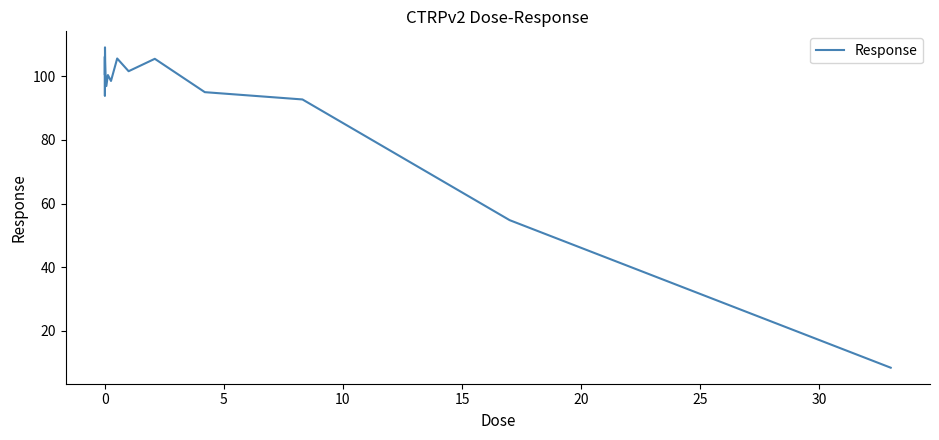

What is the greatest value displayed?

109.1